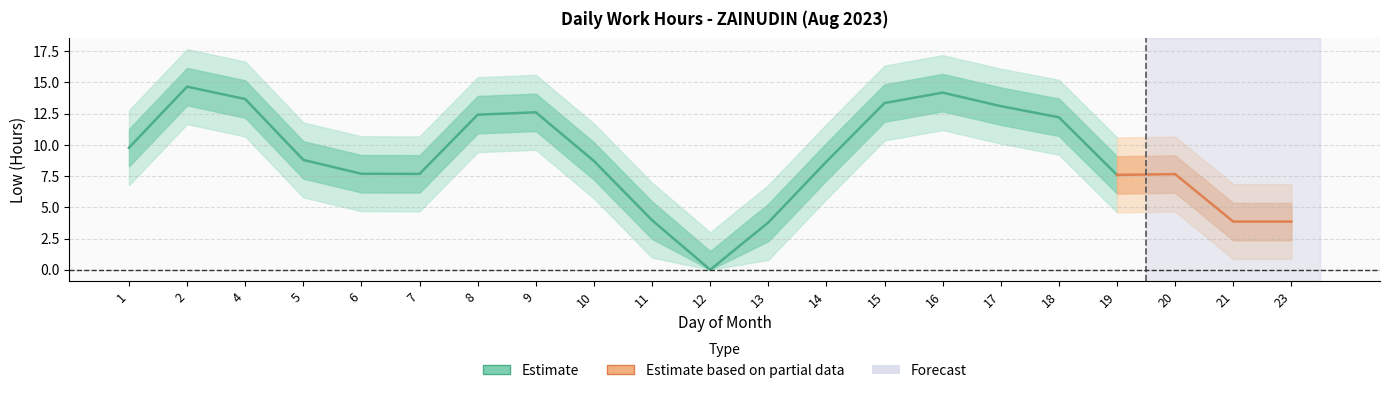

Which has a higher value, 8 or 11?

8